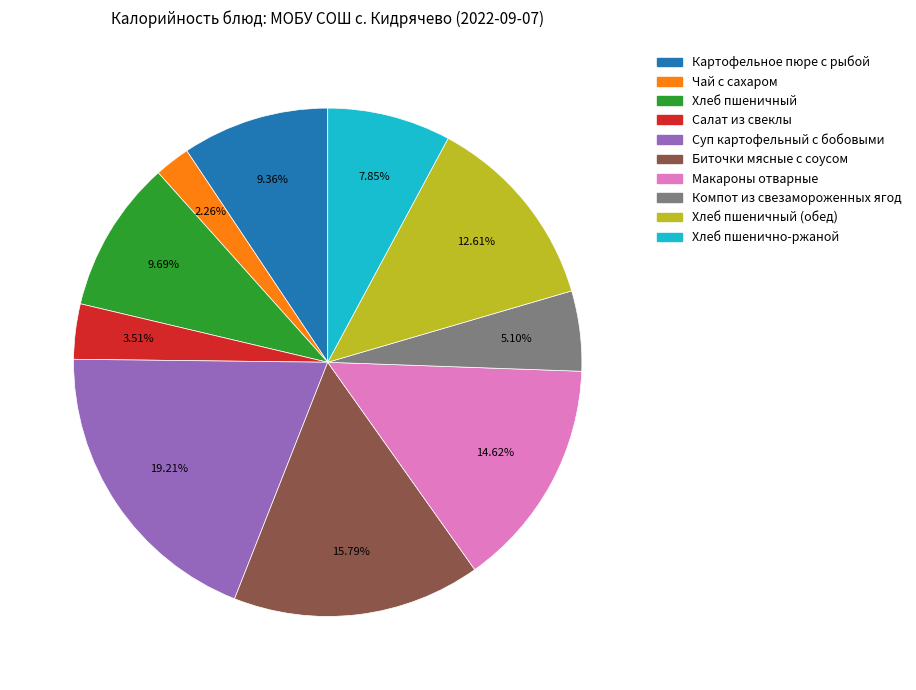

Is there any slice that represents more than half of the pie?

No